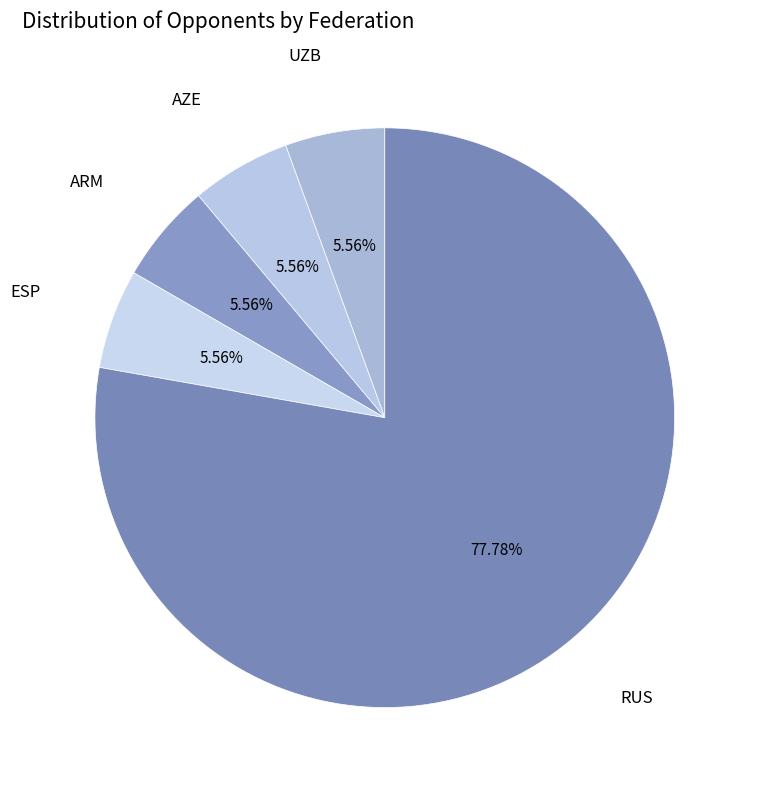

Is the sum of RUS and AZE greater than half?

Yes